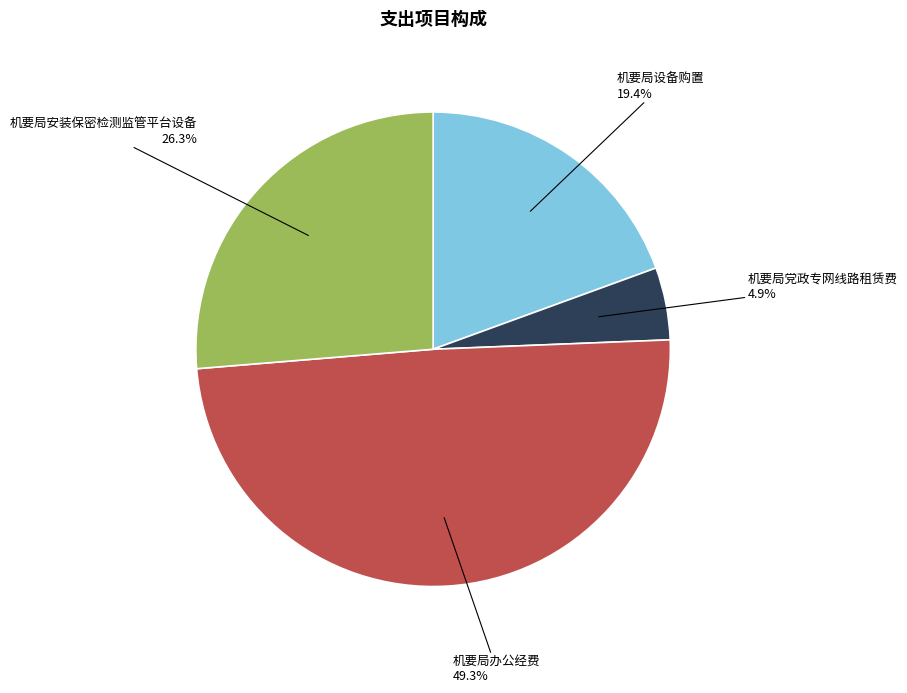

How much of the chart is everything except 机要局办公经费?

50.7%